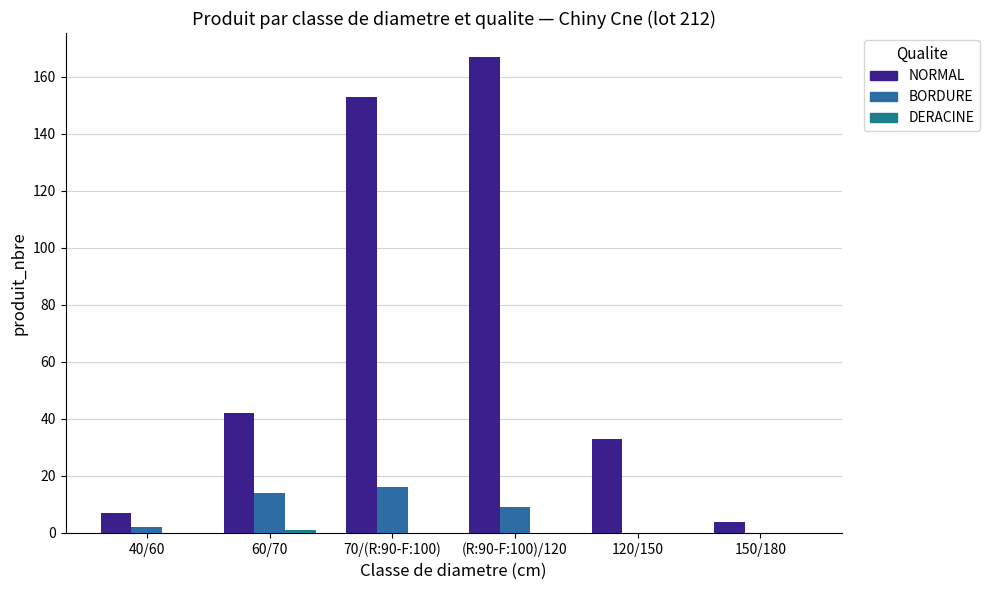

What is the value of the NORMAL bar at the 1st from the left?

7